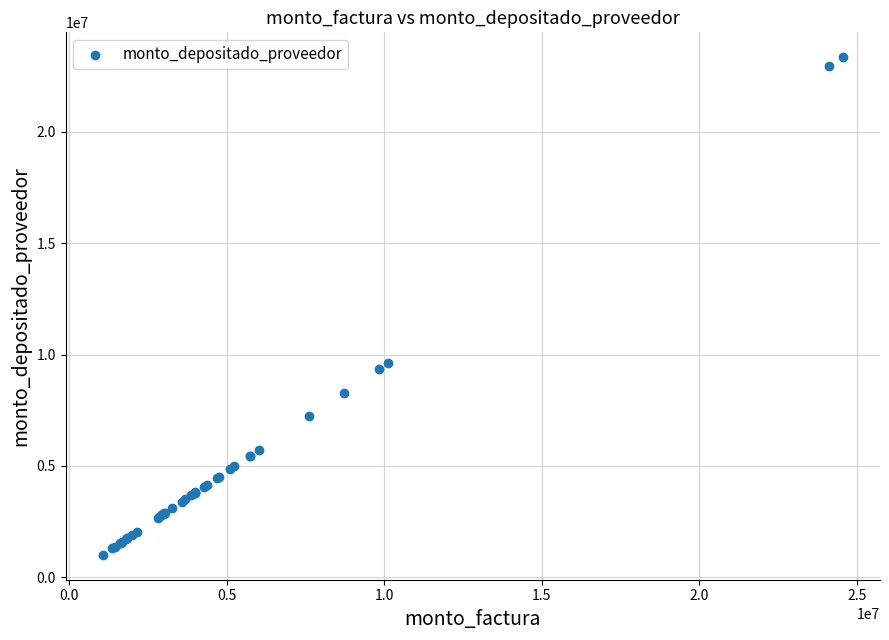

What Y value in the scatter plot is closest to 12182077?

9624887